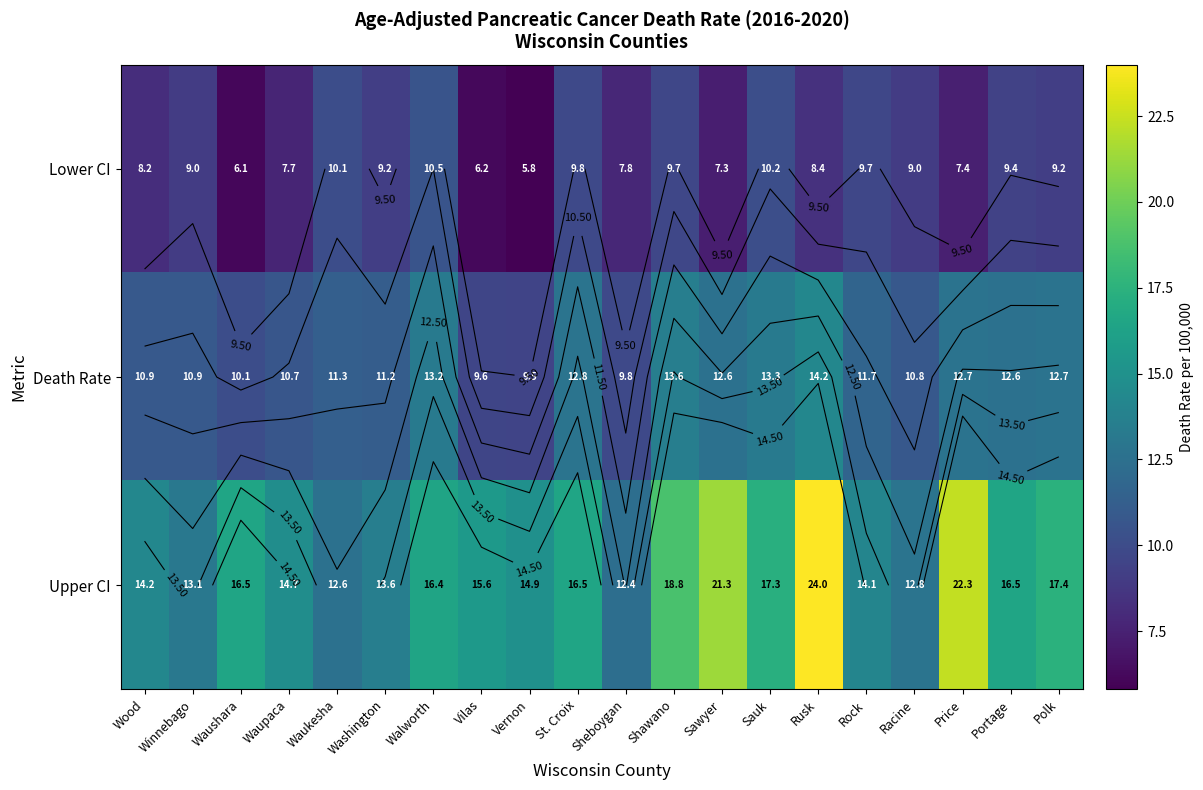

What is the smallest value displayed?

5.8